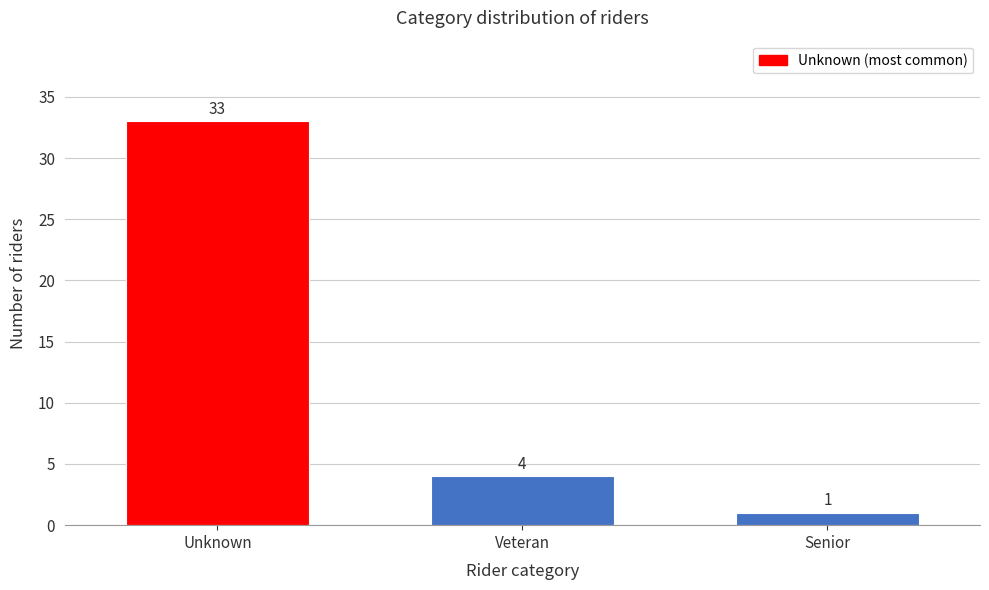

Reading left to right, extract all data points from this chart.

33	4	1